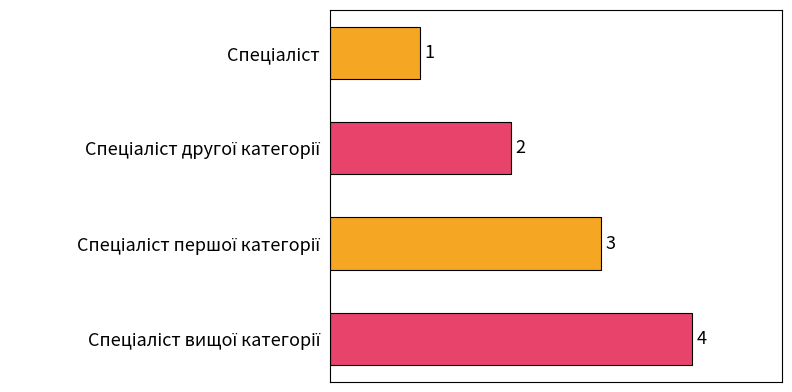

What is the greatest value displayed?

4